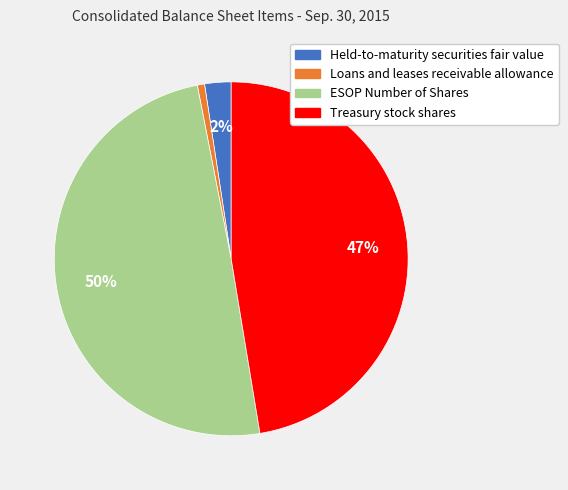

Count the number of slices in the pie.

4